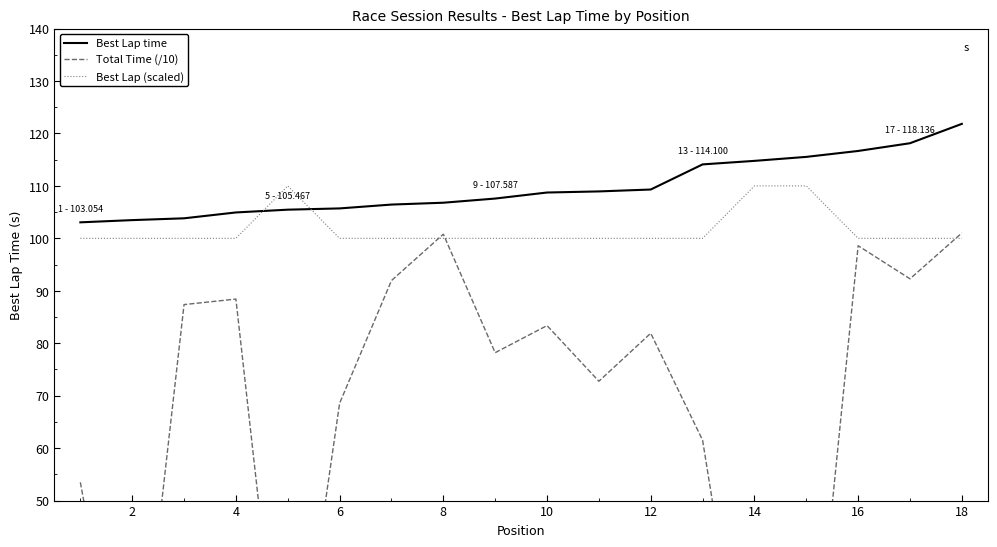

True or false: Best Lap time and Best Lap (scaled) cross at least once.

True